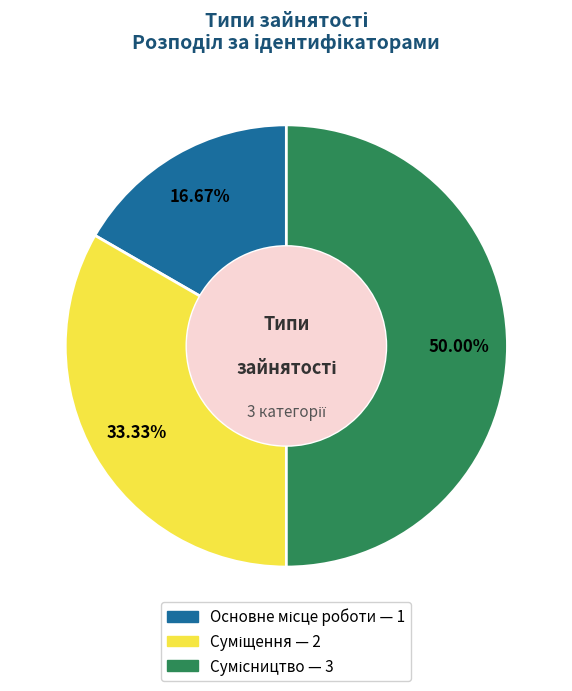

How much of the chart is everything except Суміщення?

66.7%